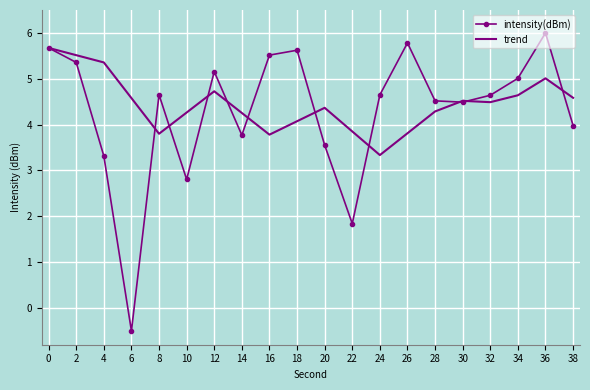

What is the total value across all series at 26?

9.6